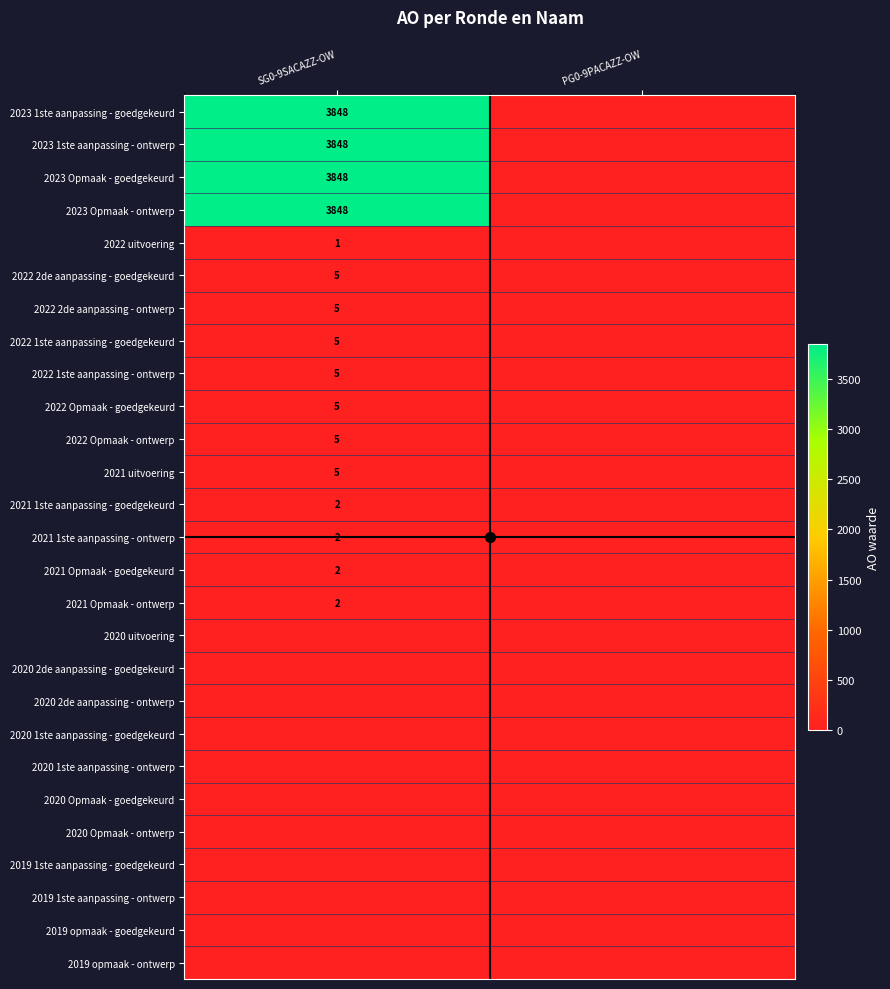

At which category is the sum across all series the highest?

SG0-9SACAZZ-OW